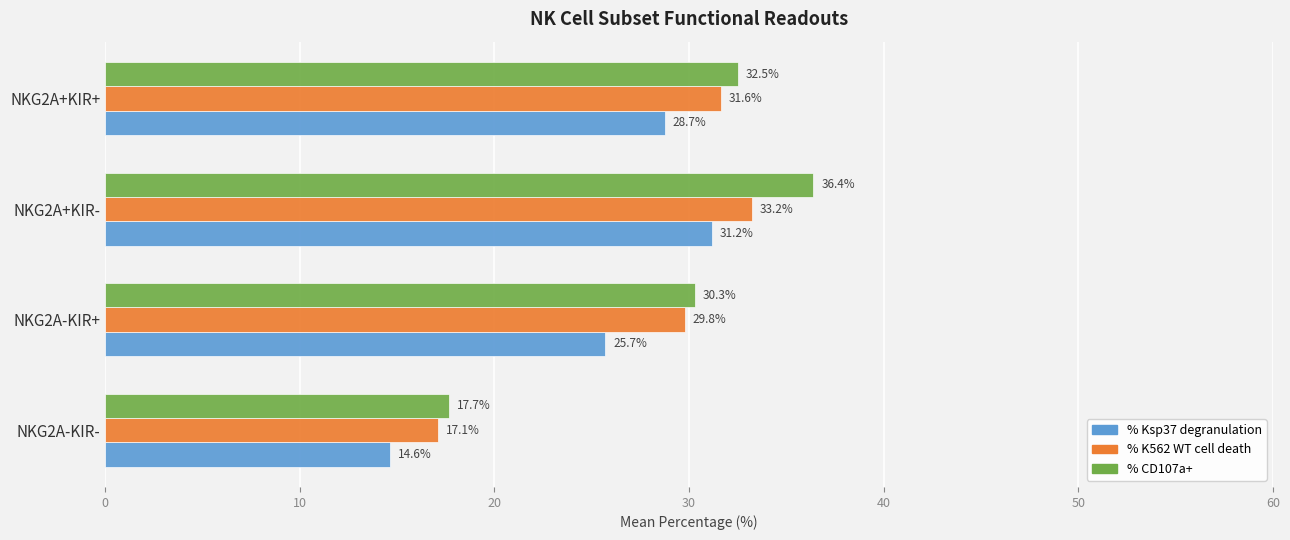

Is it true that % K562 WT cell death equals 17.1 at NKG2A+KIR+?

False